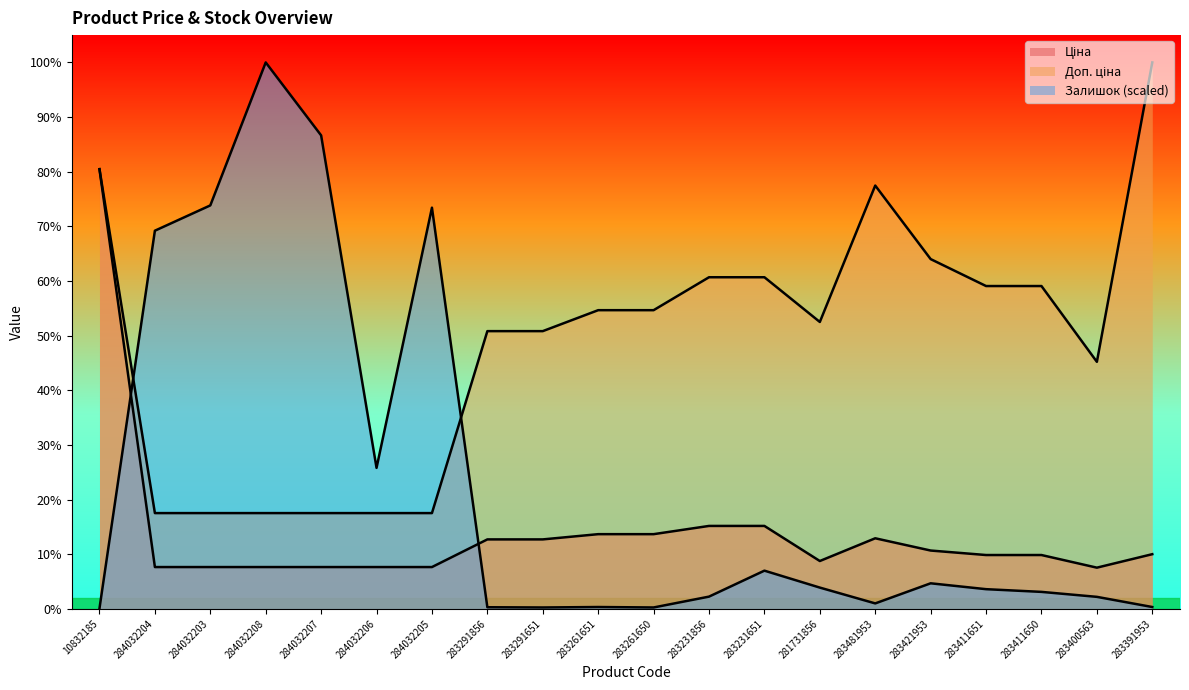

How many lines are shown in the chart?

3